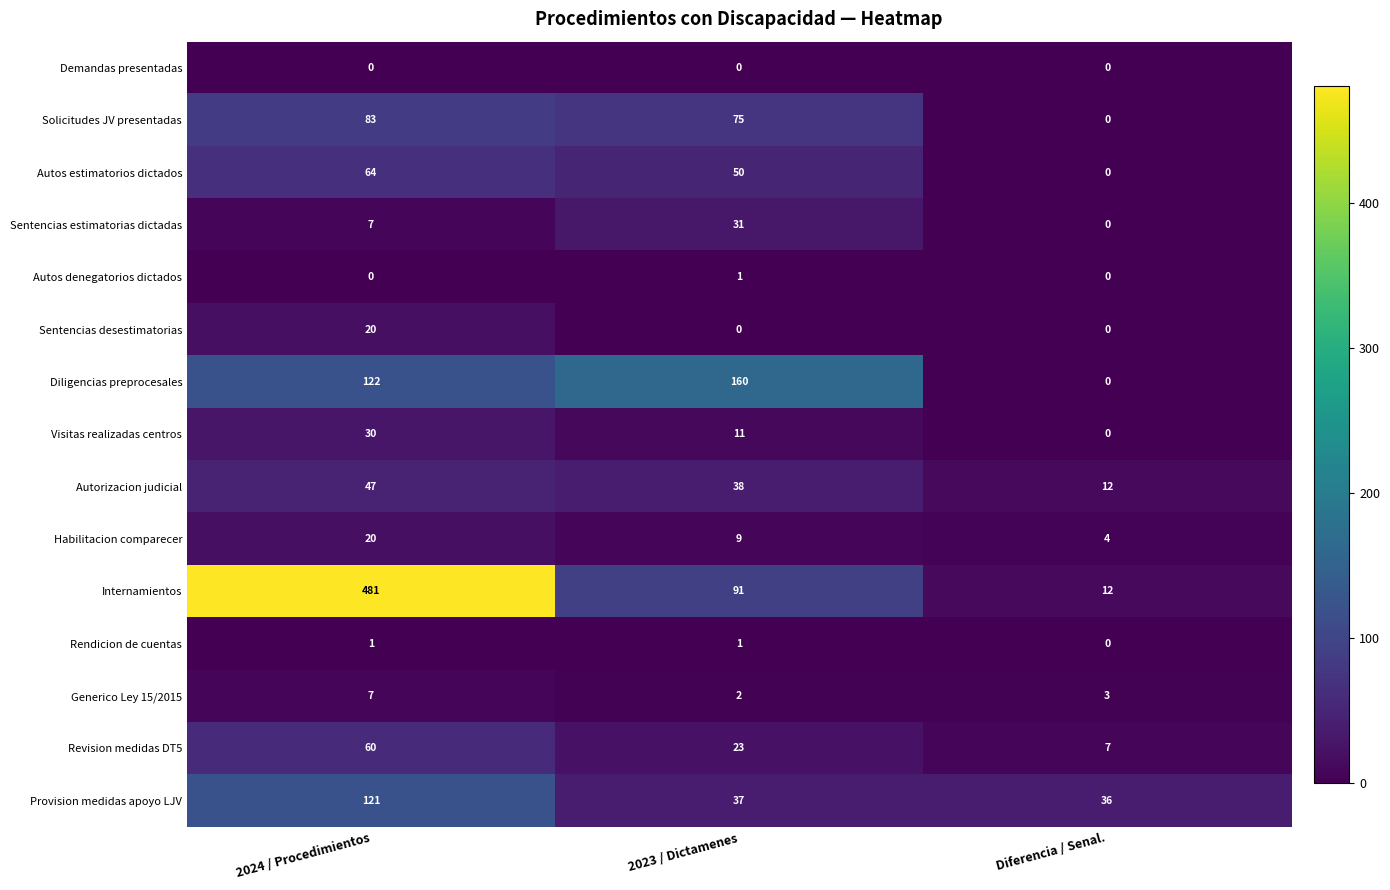

What is the average value of the Solicitudes JV presentadas series?

53